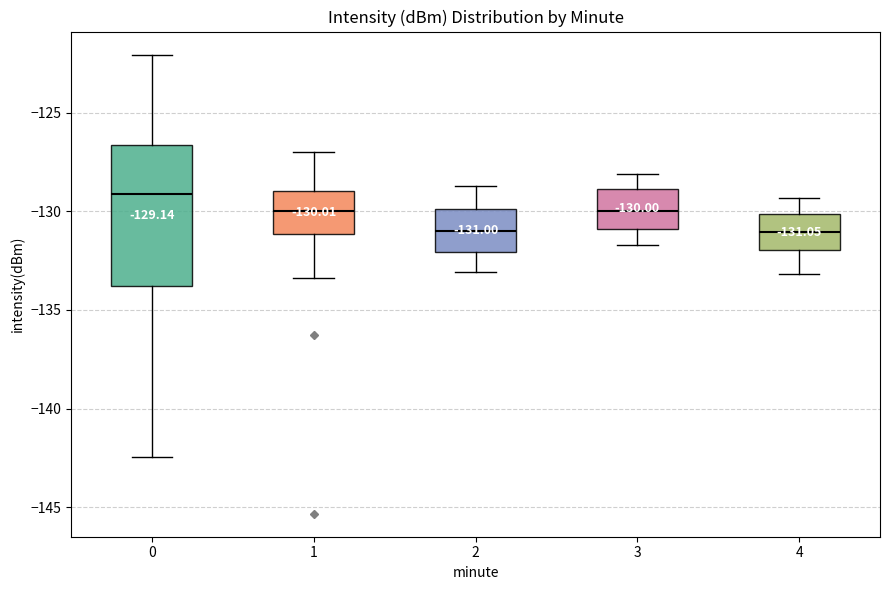

Comparing the boxes themselves (not the whiskers), which one is the tallest?

0